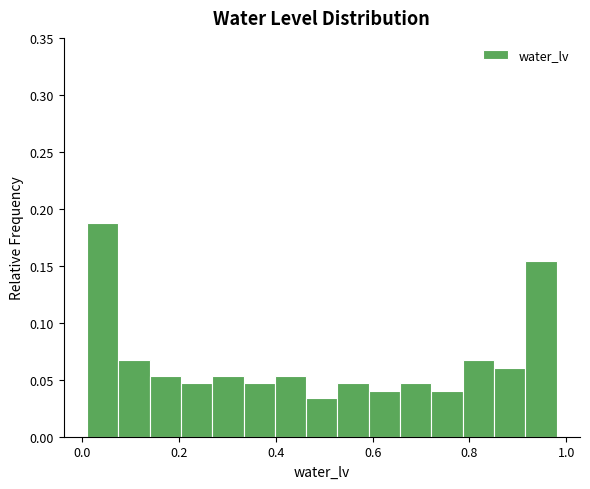

Read against the x-axis, roughly where is the centre of the tallest bar?

0.04